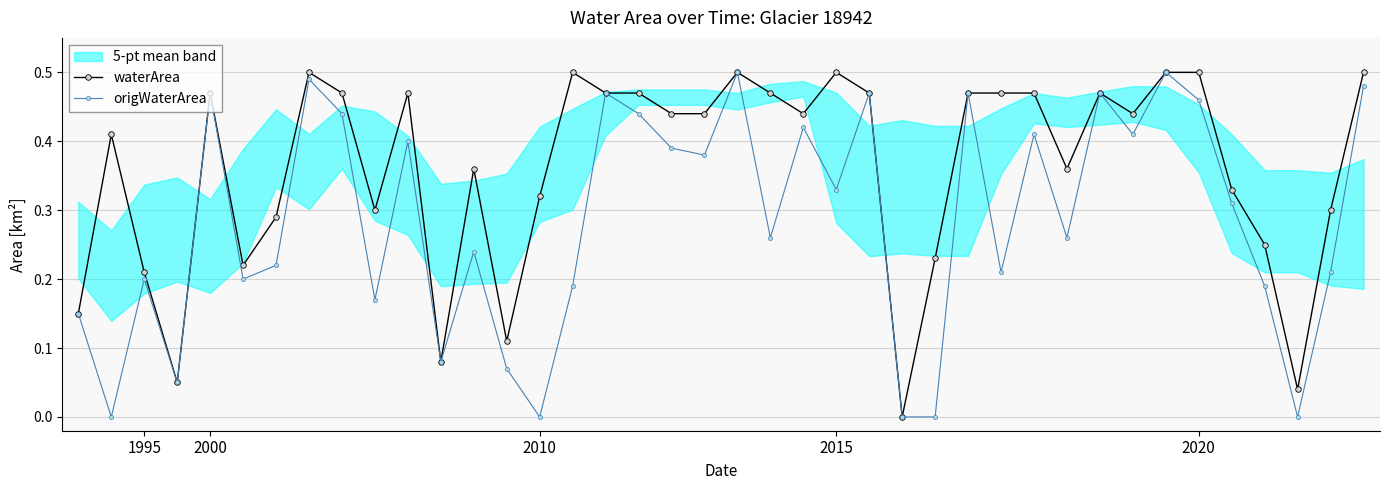

How many categories are shown in the chart?

40